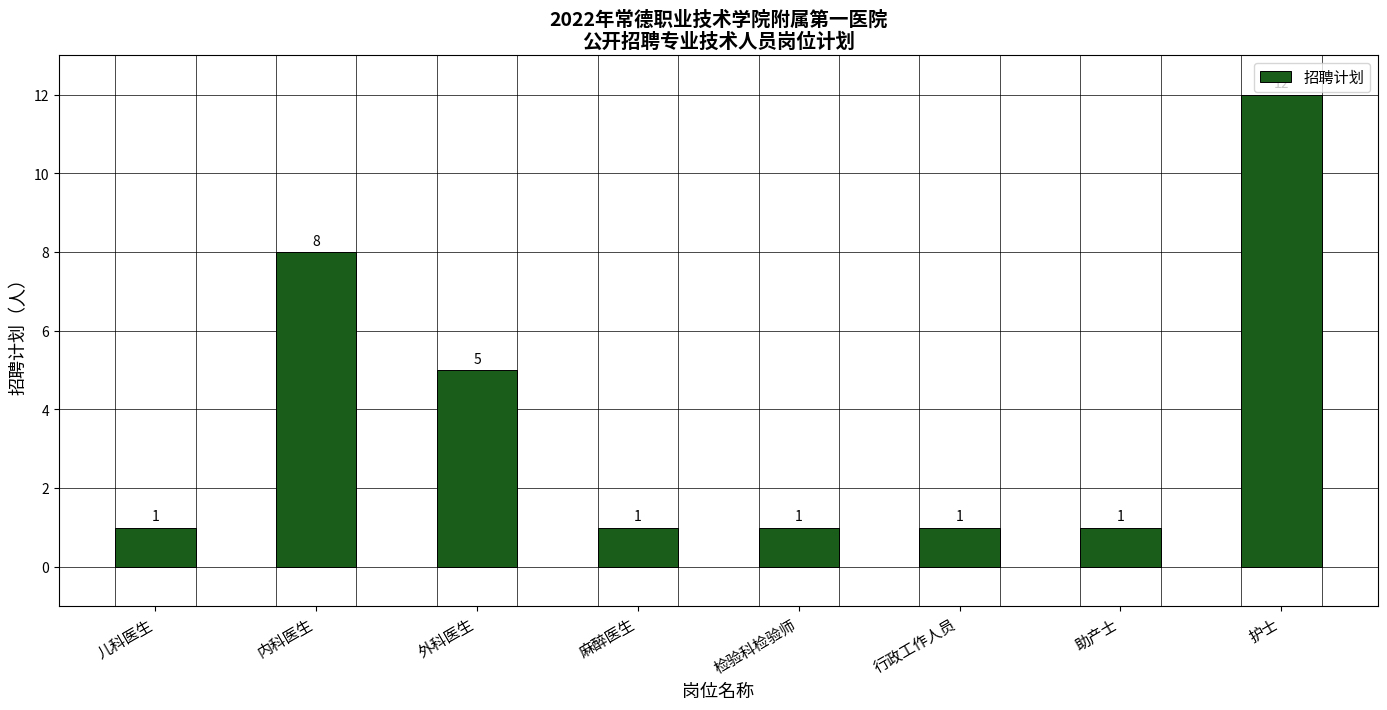

Reading right to left, extract all data points from this chart.

护士=12	助产士=1	行政工作人员=1	检验科检验师=1	麻醉医生=1	外科医生=5	内科医生=8	儿科医生=1